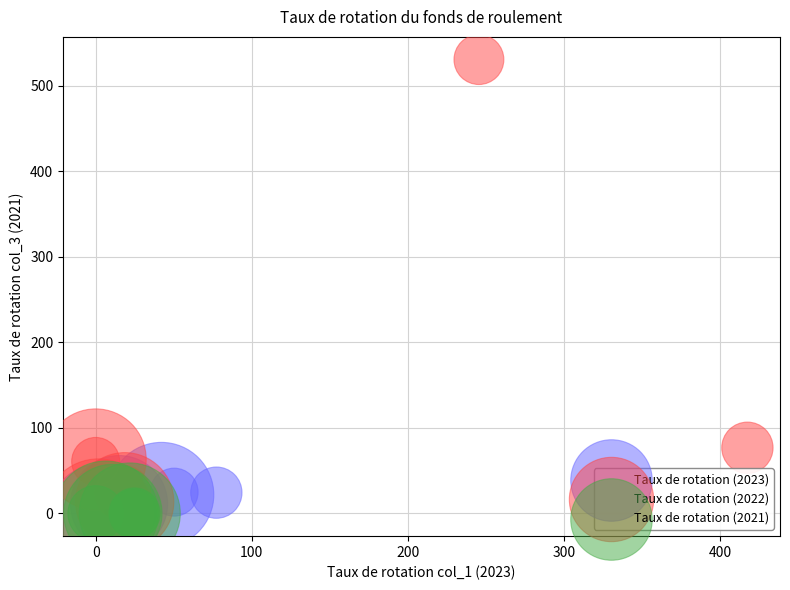

Which series contains the highest Y value?

Taux de rotation (2022)